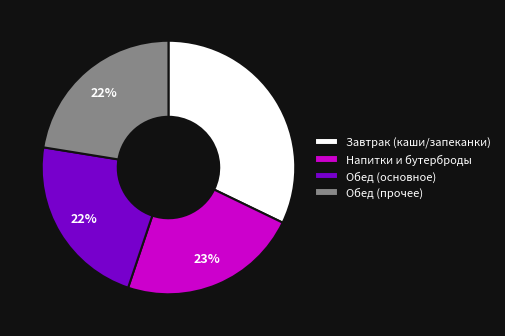

Do Напитки и бутерброды and Завтрак (каши/запеканки) together represent more than half of the pie?

Yes